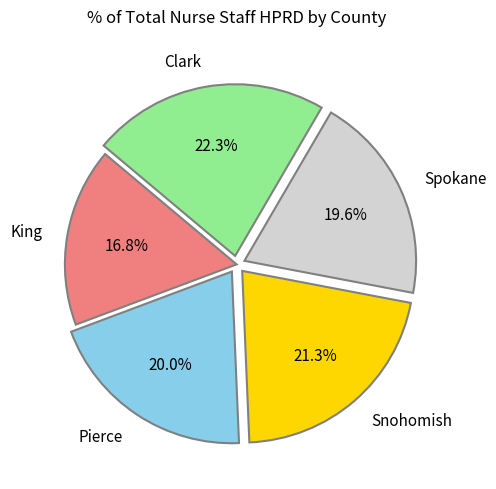

To the nearest percent, what percentage of the pie is Clark?

22%